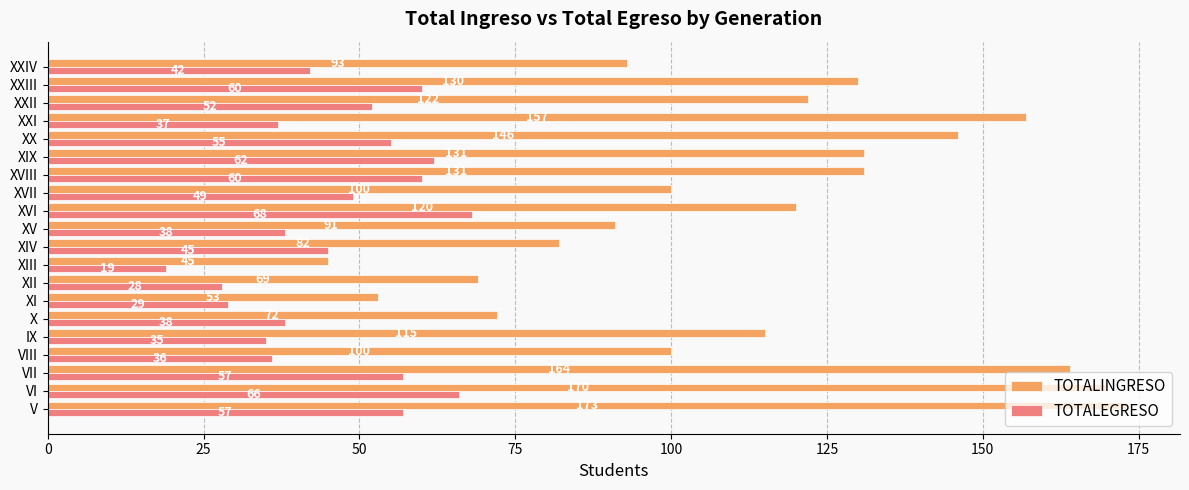

What is the approximate value of TOTALEGRESO at XV, to the nearest 10?

40